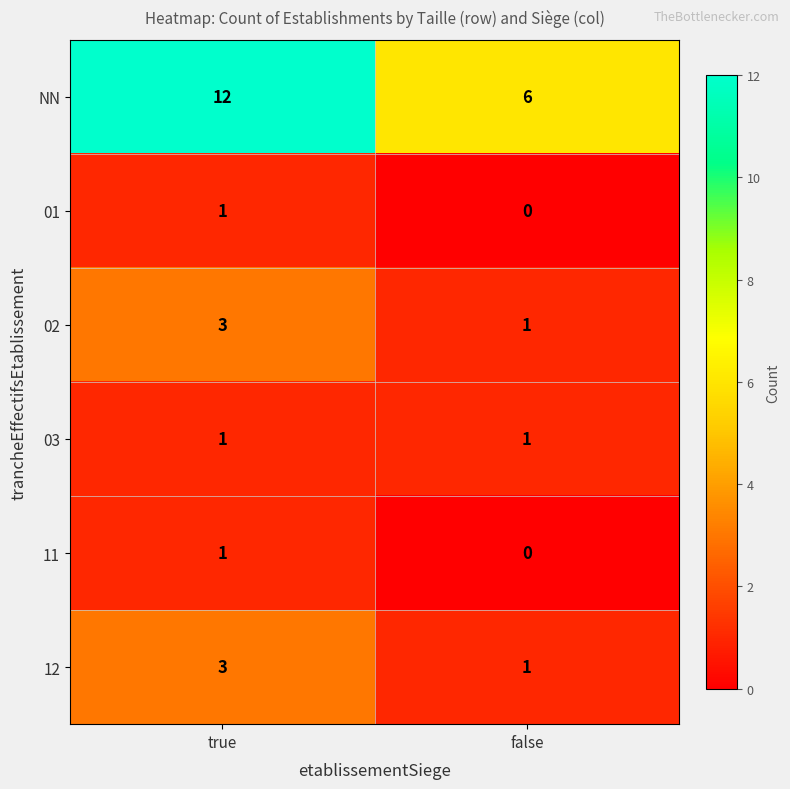

Between true and false, which series saw the biggest shift?

NN